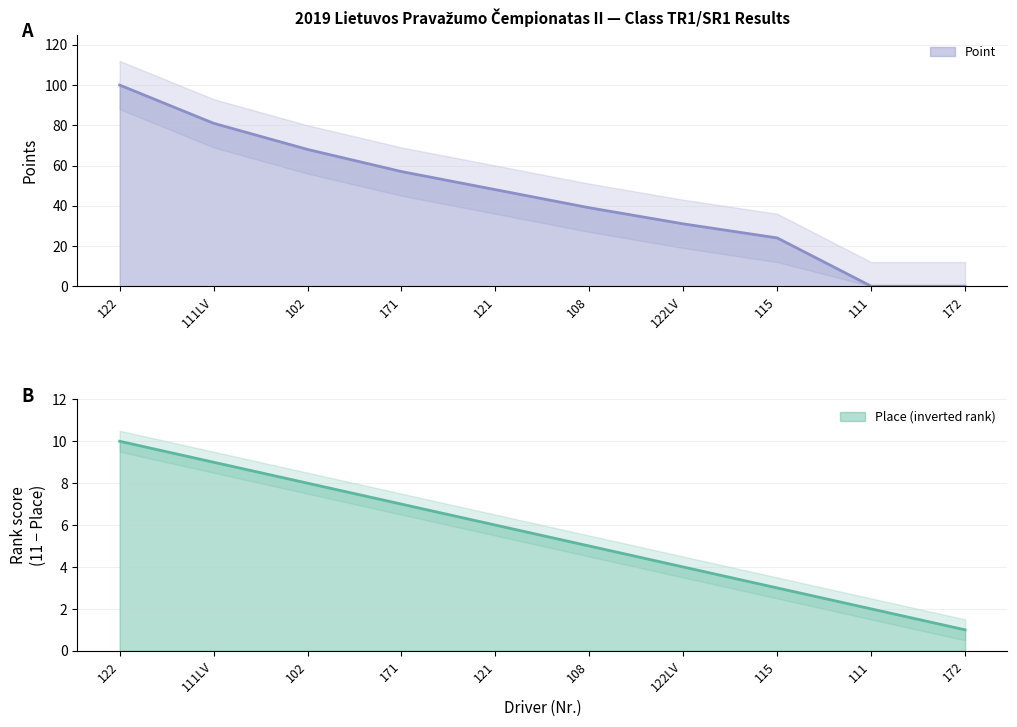

What is the maximum value for Point?

100